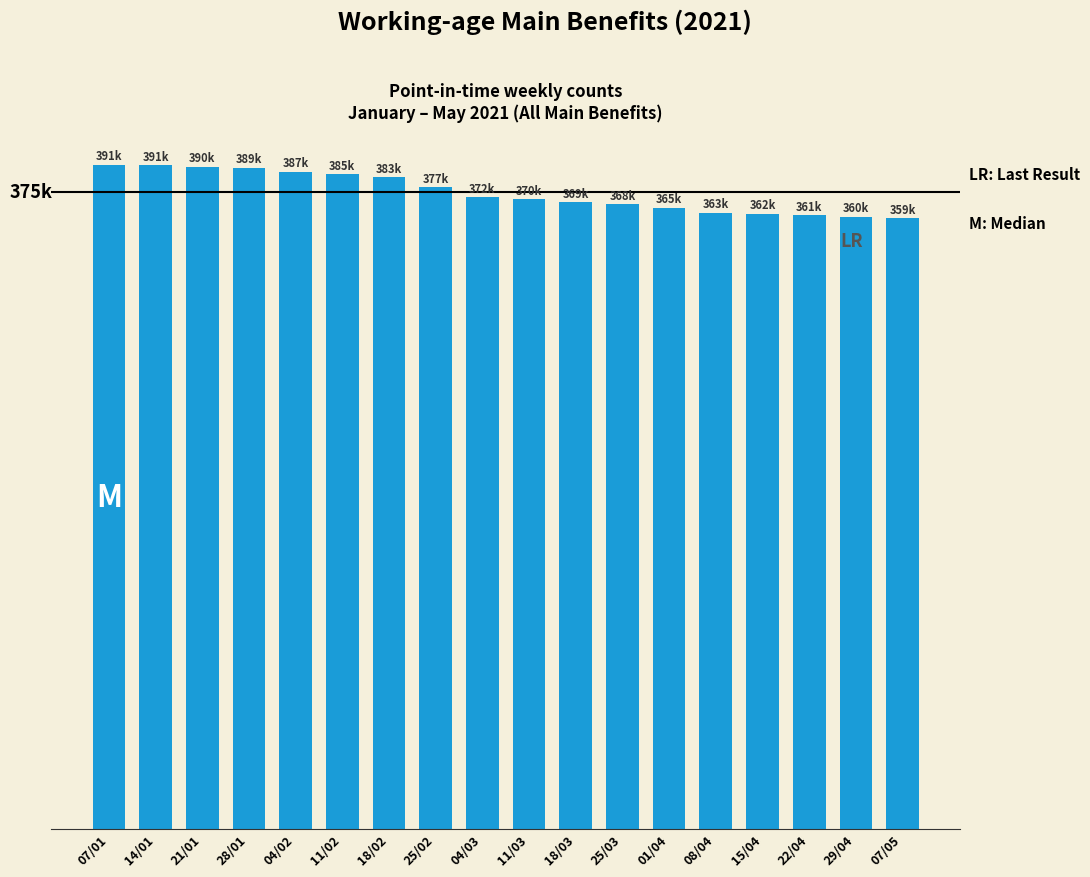

What is the minimum value shown in the chart?

359709